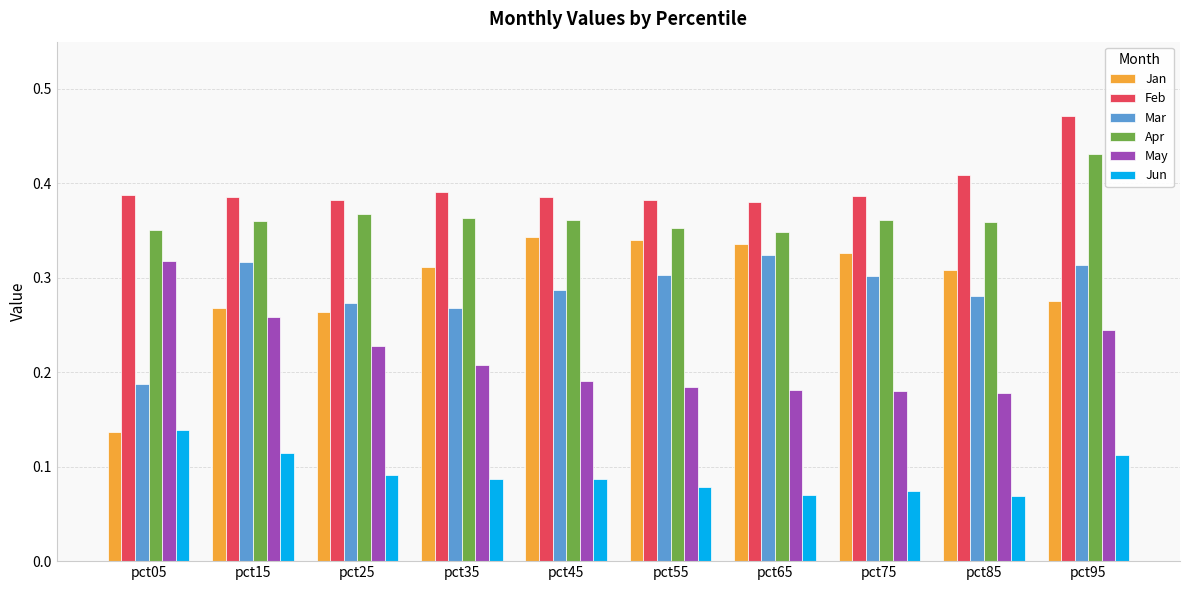

At which label is Mar closest to 0?

pct05